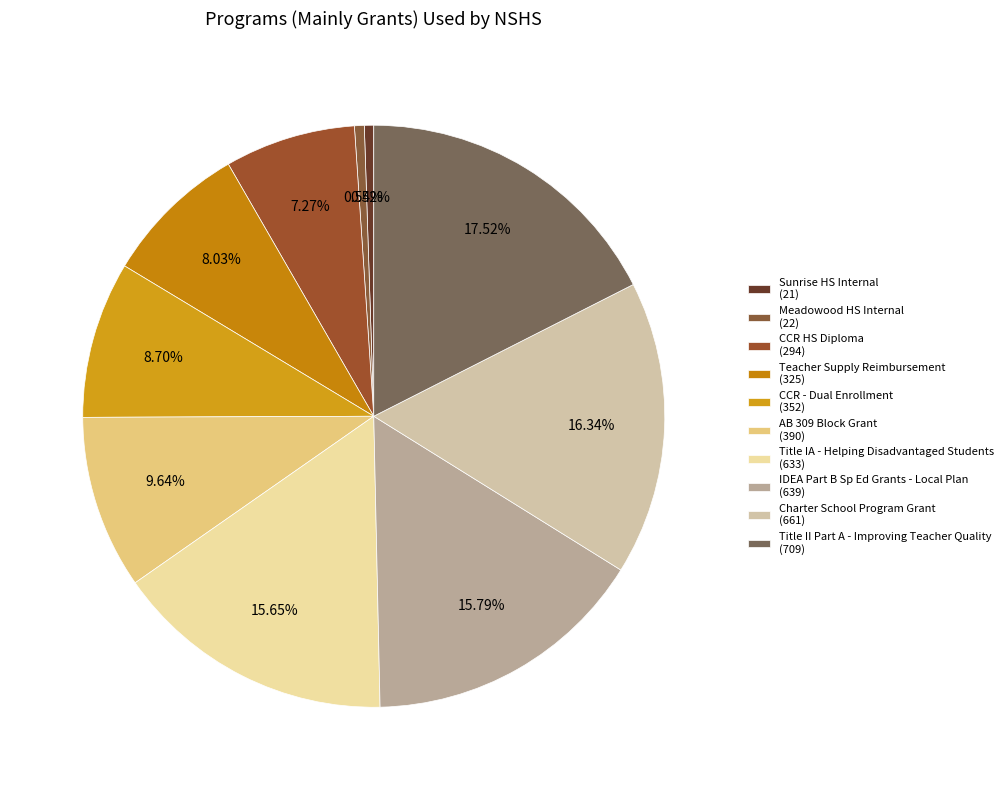

Does CCR HS Diploma represent more than half of the total?

No